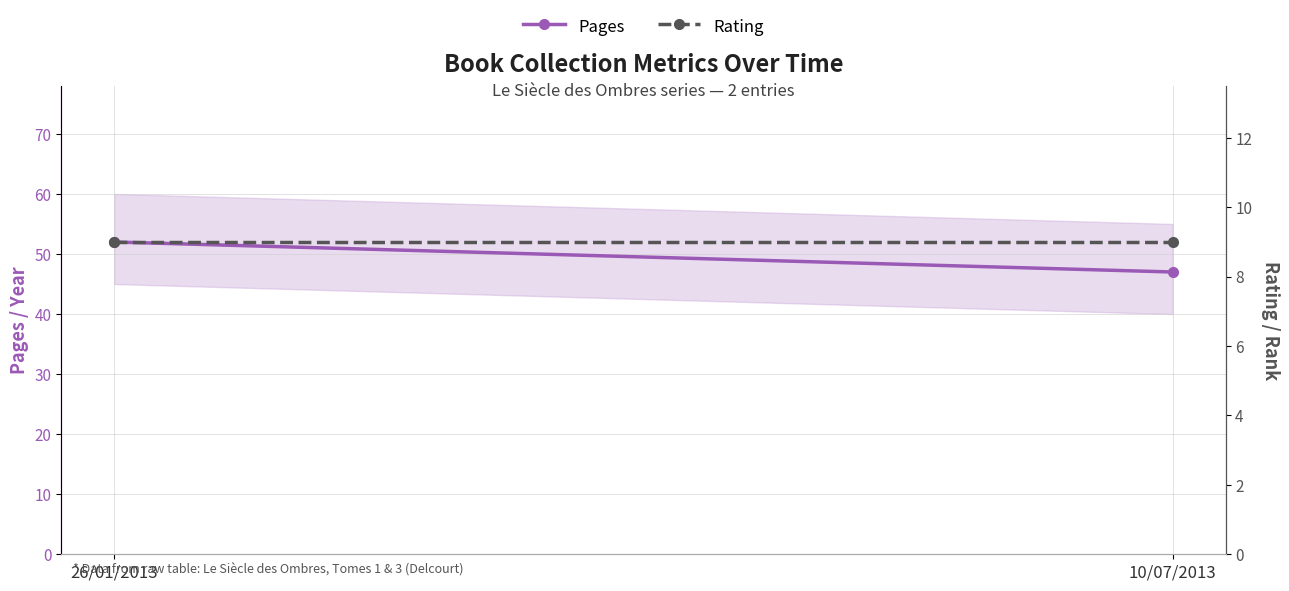

What is the value of the Pages point at the 2nd from the left?

47